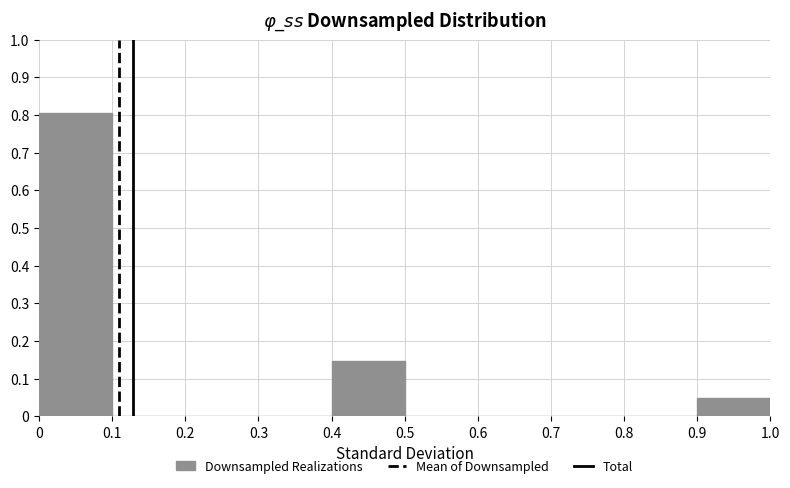

Which range on the x-axis has the tallest bar?

0 to 0.1